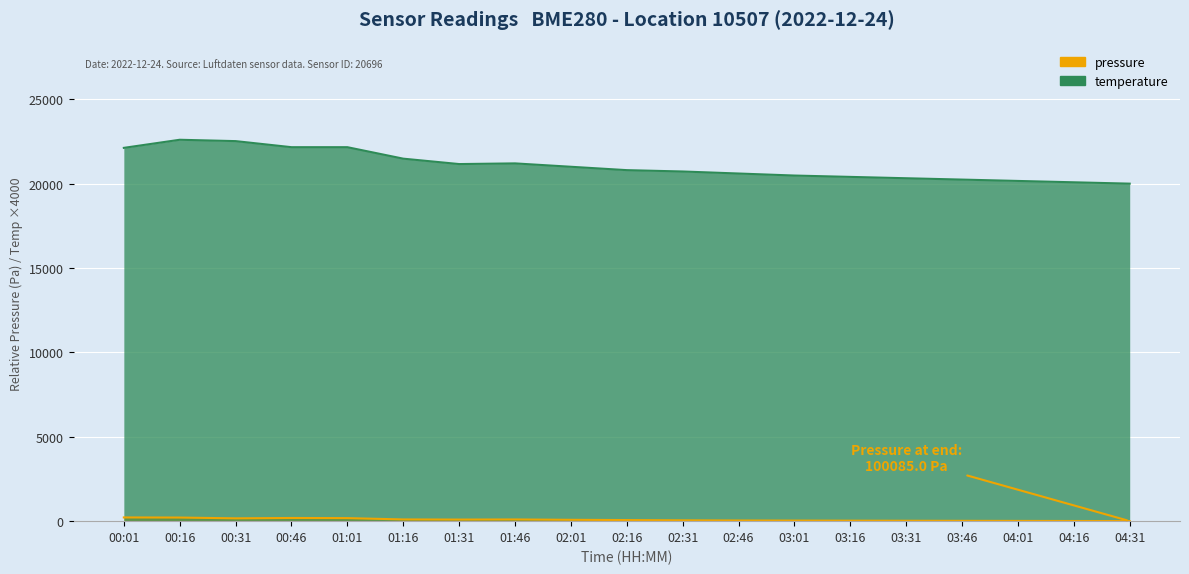

Which category has the highest value across all series?

00:16